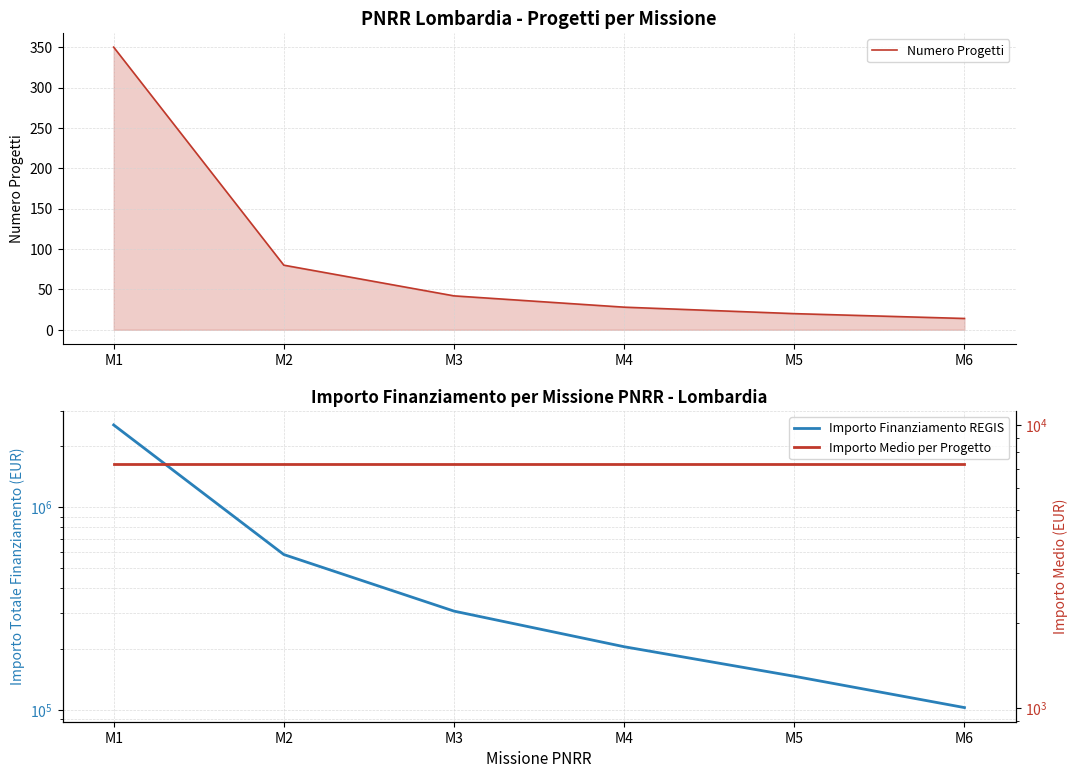

What is the greatest value displayed?

2555350